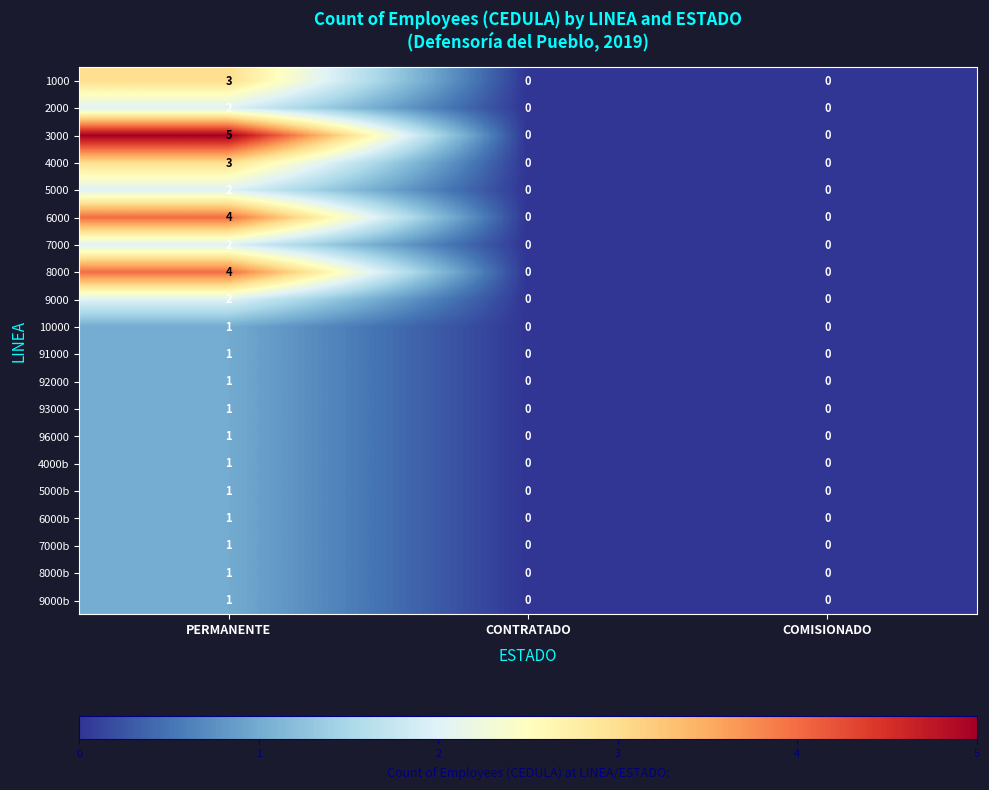

True or false: 9000 has a value of 3 at PERMANENTE.

False